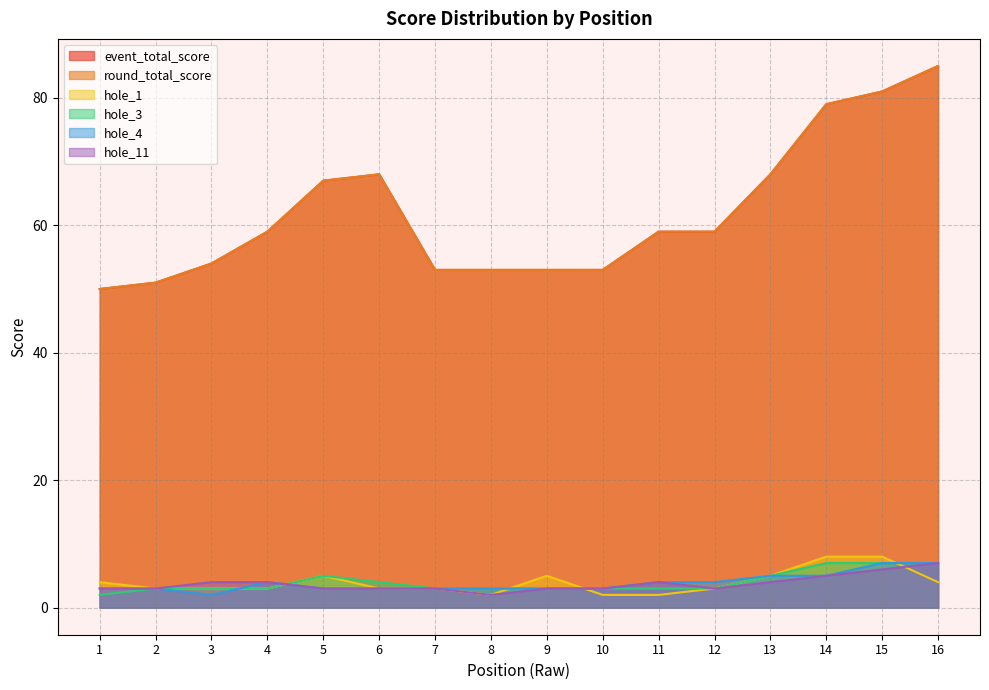

Count the hole_4 values in the range 3 to 5.

13